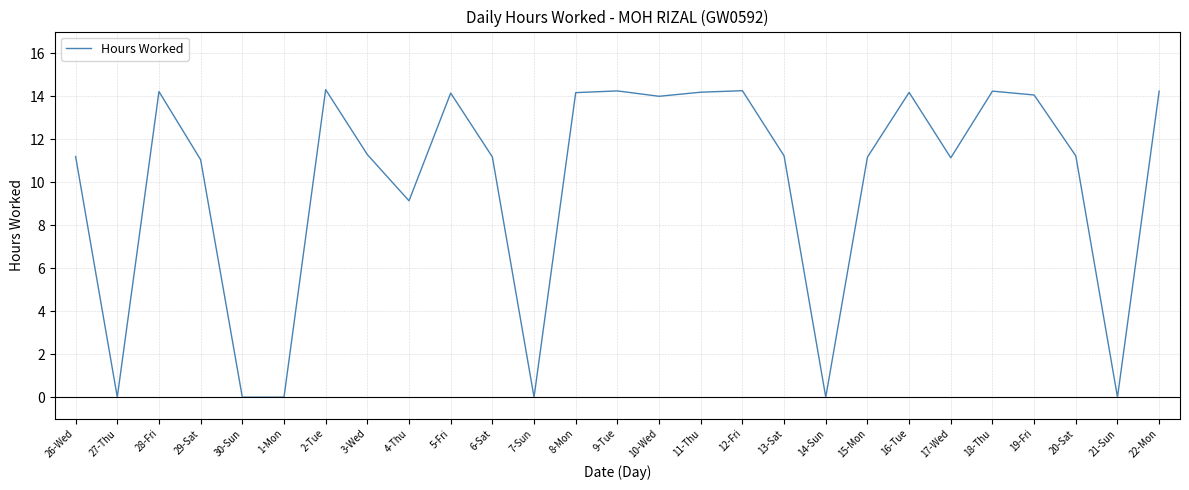

What is the greatest value displayed?

14.3